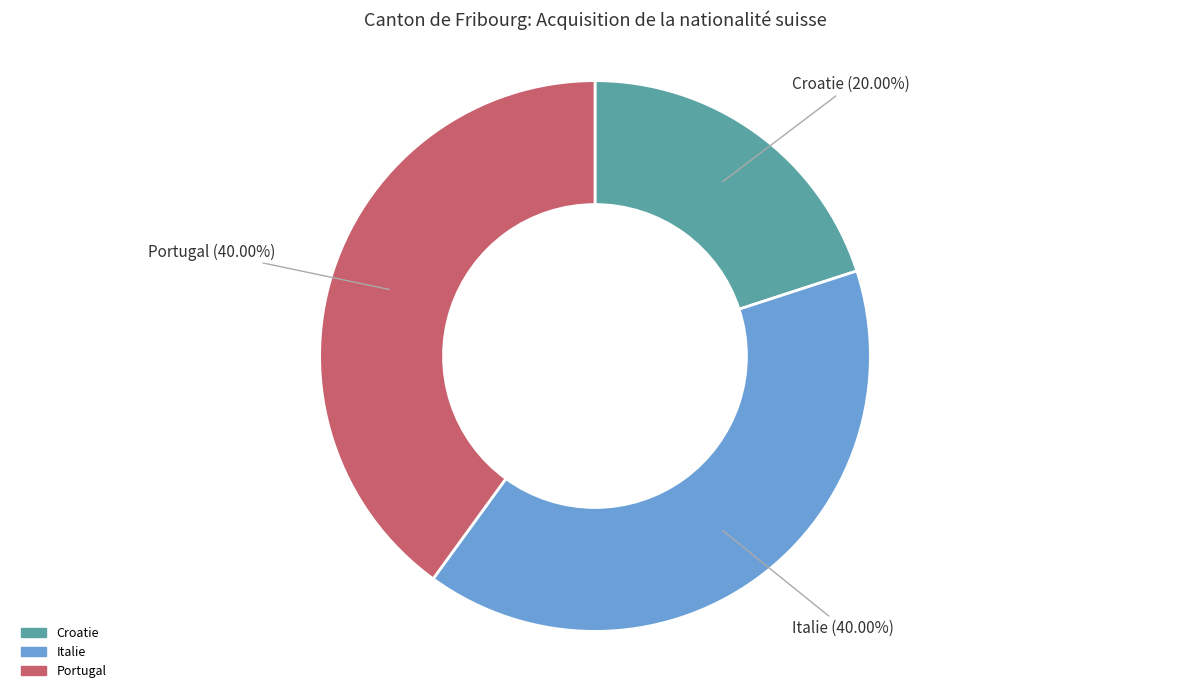

What percentage is the Croatie slice, to the nearest percent?

20%